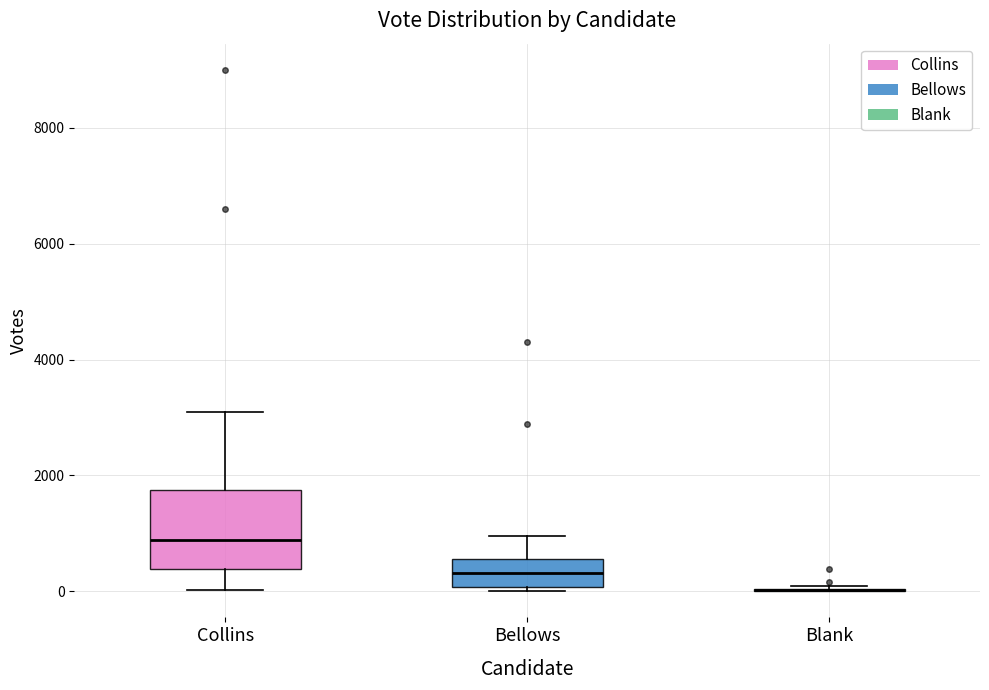

Reading left to right, read every box against the y-axis: the position of its median line, the range the box covers, and the ends of its whiskers. The values are not printed on the chart, so give them approximately, as read against the axis.

Collins: median 800, box 400 to 1800, whiskers 0 to 3000
Bellows: median 400, box 0 to 600, whiskers 0 (just below the box's lower edge) to 1000
Blank: box collapsed to a line at 0, whiskers 0 to 0